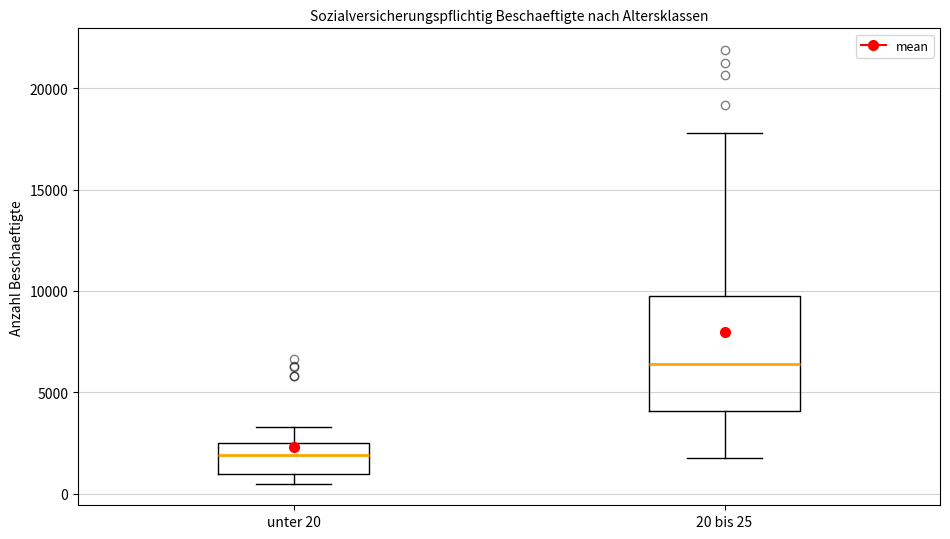

Where does the lower whisker of the box for 20 bis 25 end on the y-axis? The values are not printed on the chart, so give them approximately, as read against the axis.

2000